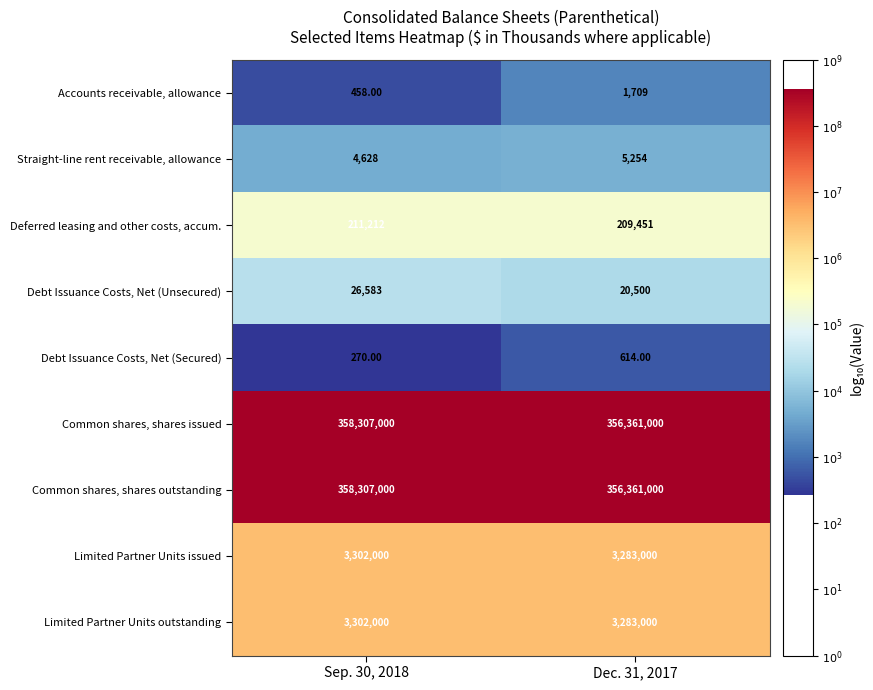

What is the spread (max minus min) of values at Sep. 30, 2018?

358306730